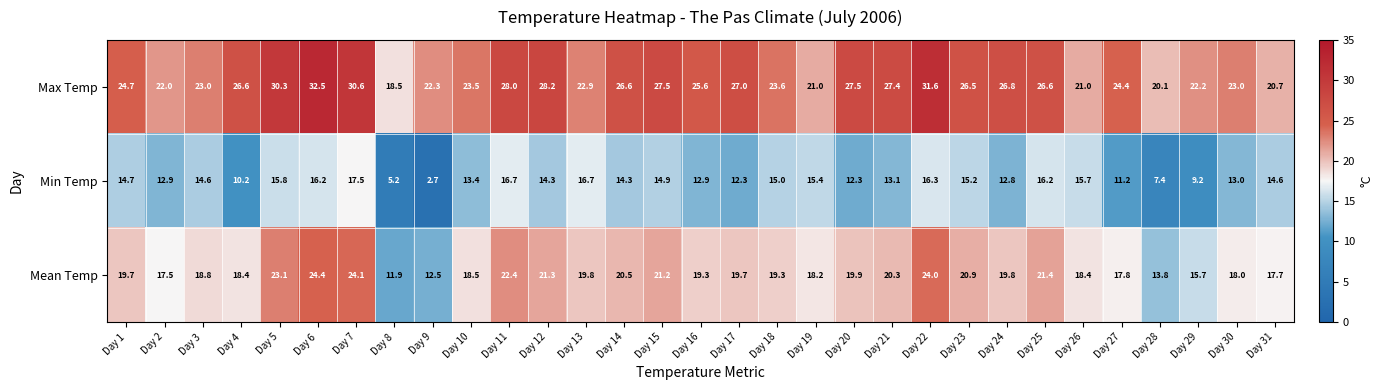

True or false: Max Temp has a value of 8.2 at Day 17.

False